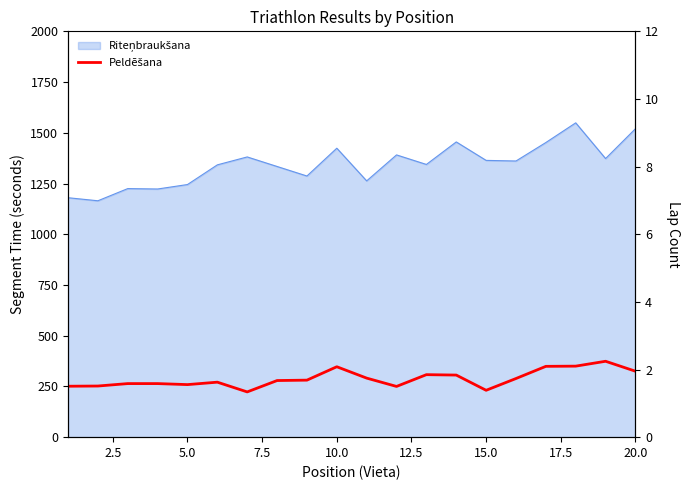

How many values in the Peldēšana series exceed 281?

9